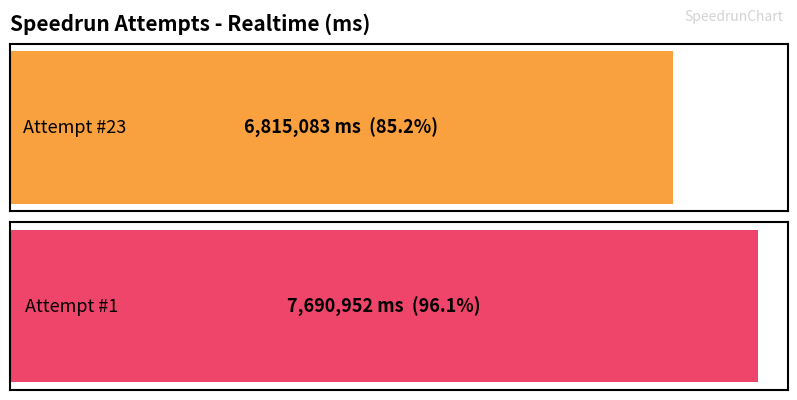

List the labels in order of value, largest first.

Attempt #1, Attempt #23